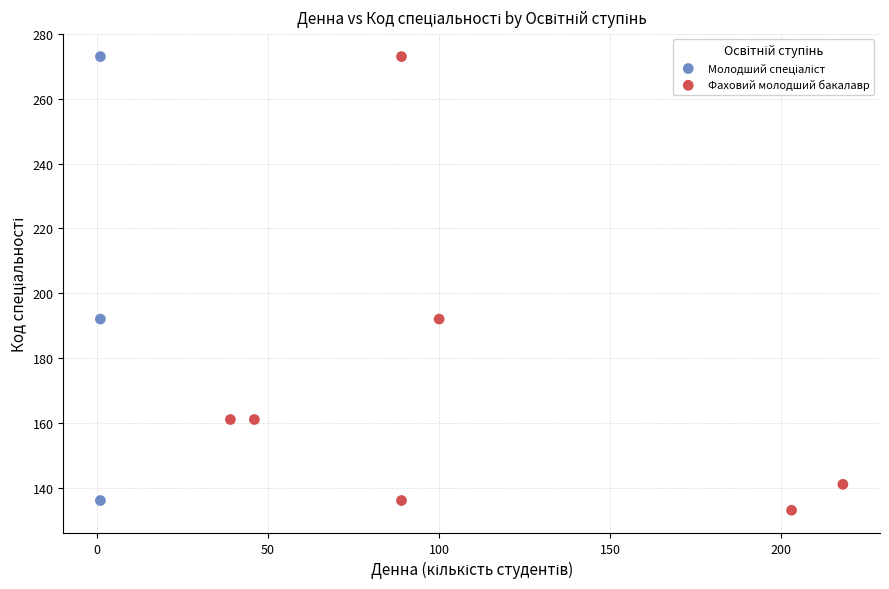

Which series reaches the minimum Y coordinate?

Фаховий молодший бакалавр